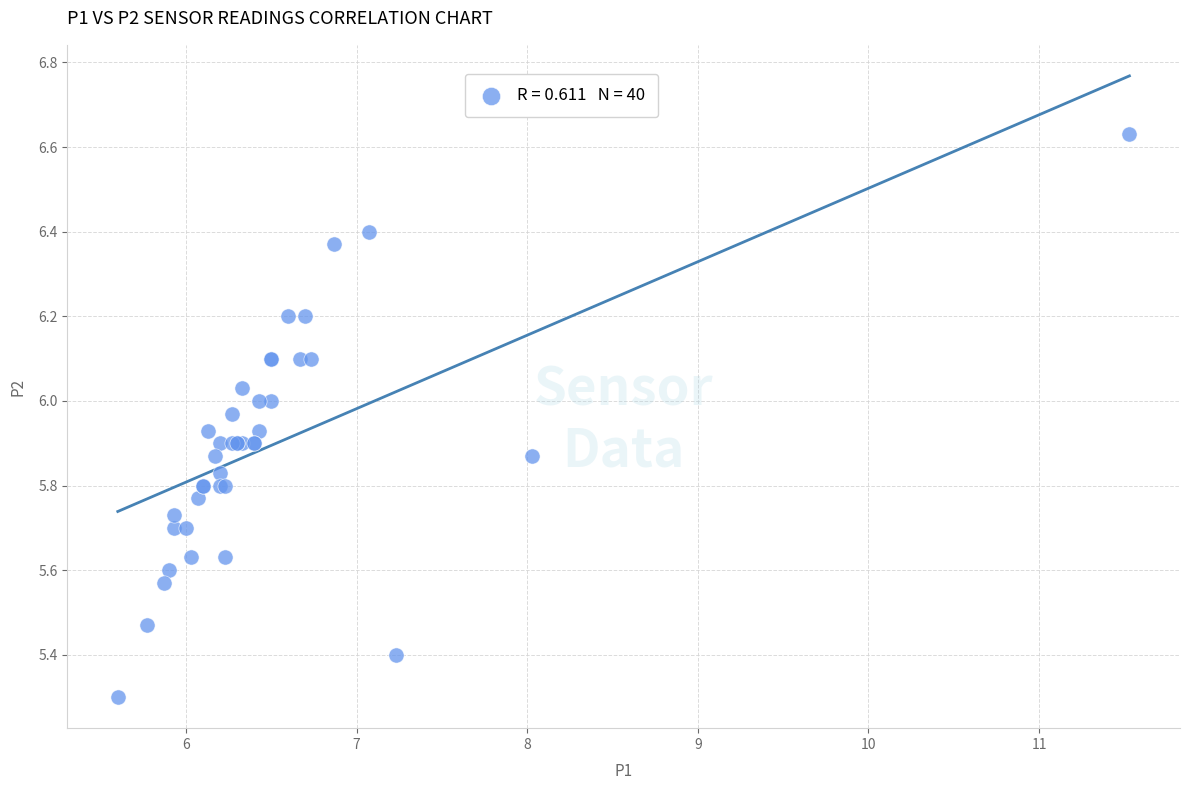

What Y value in the scatter plot is closest to 5?

5.3